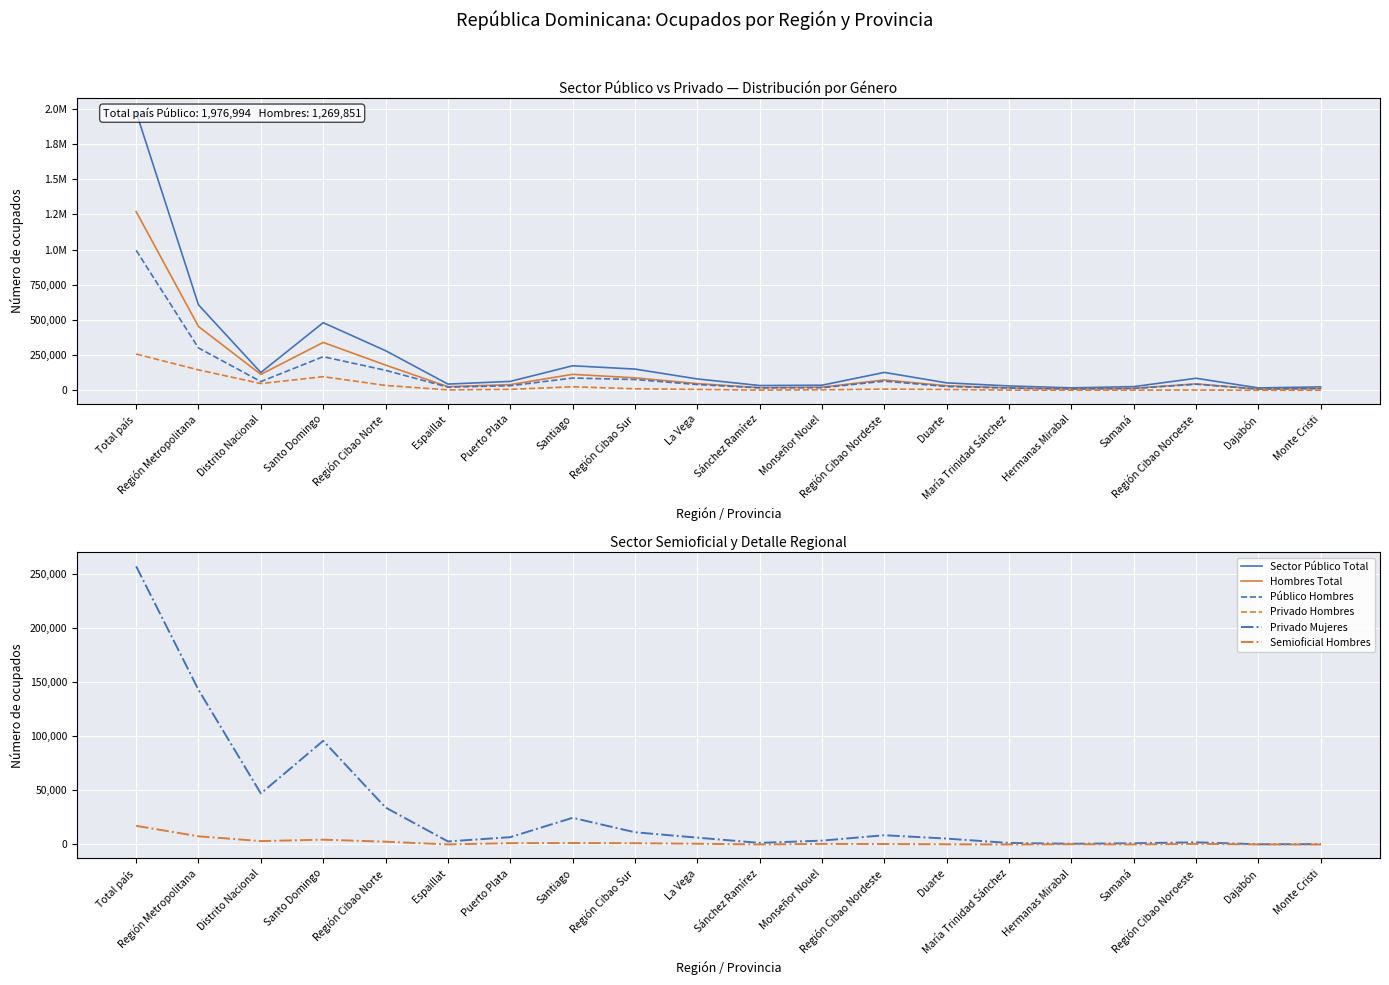

How many interior local peaks does the Semioficial Hombres series have?

5